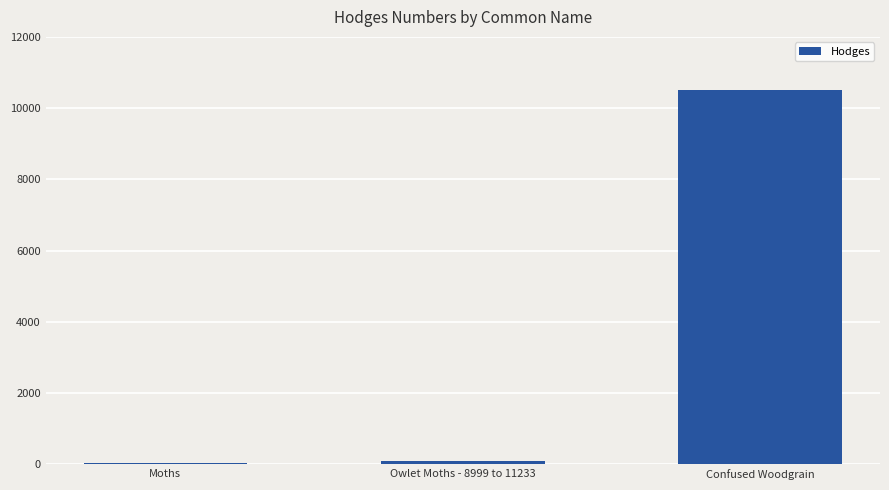

Are the bars horizontal?

No